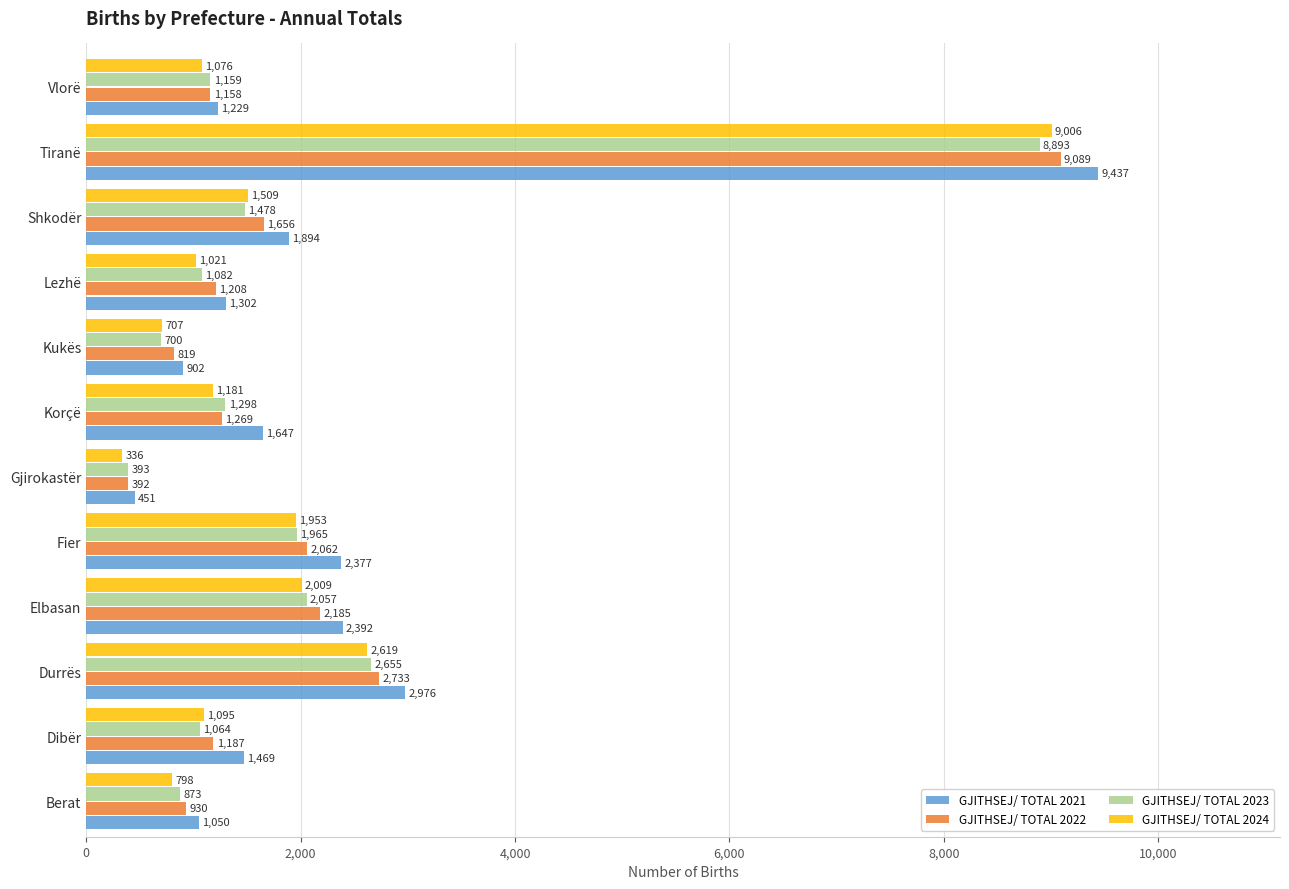

What are all the series names shown in the legend?

GJITHSEJ/ TOTAL 2021, GJITHSEJ/ TOTAL 2022, GJITHSEJ/ TOTAL 2023, GJITHSEJ/ TOTAL 2024